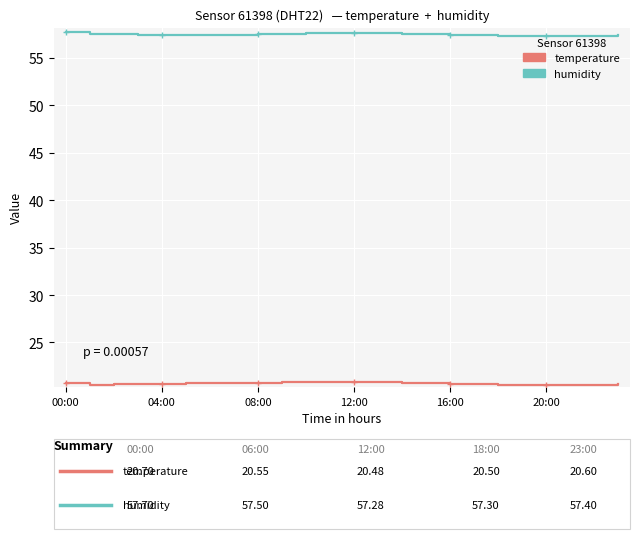

How many distinct data groups are displayed?

2